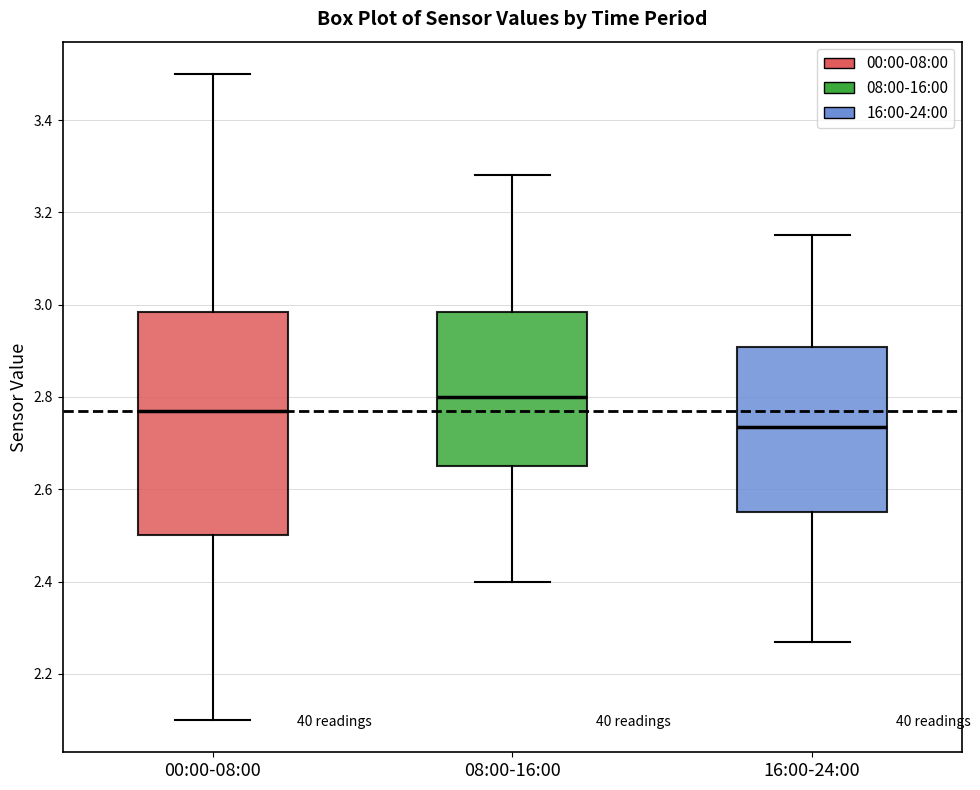

Which box has the lowest median line?

16:00-24:00